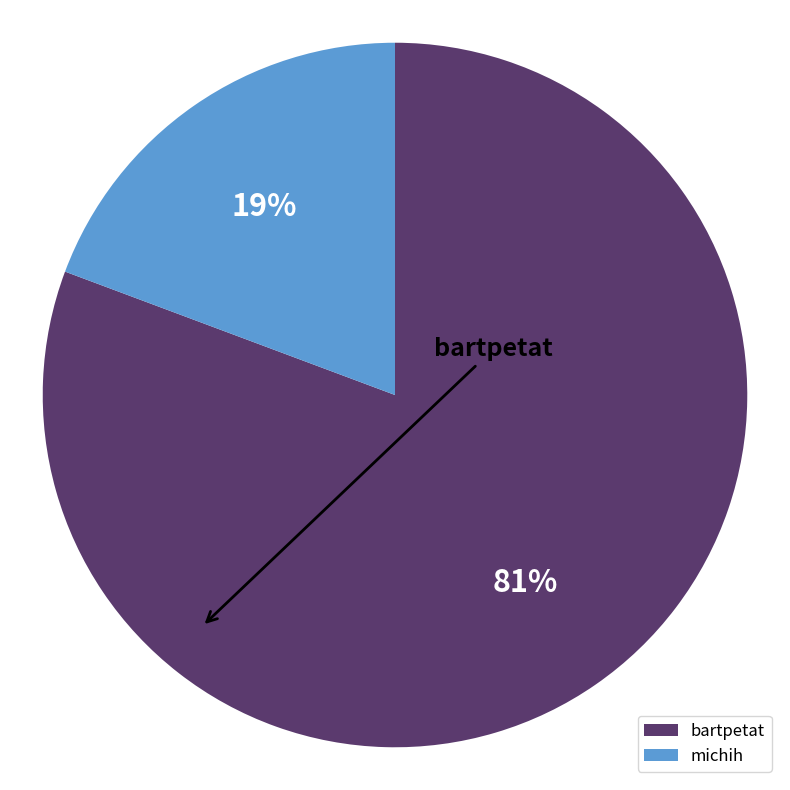

How many segments does this pie chart have?

2